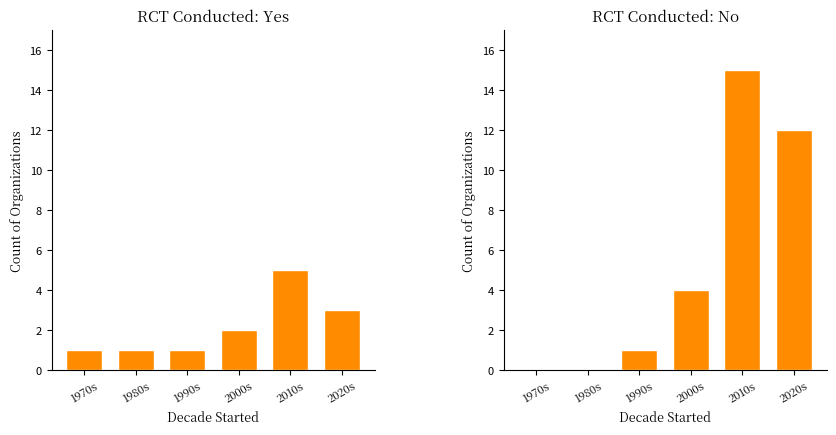

At 2020s, list the series in order from largest to smallest.

RCT No, RCT Yes